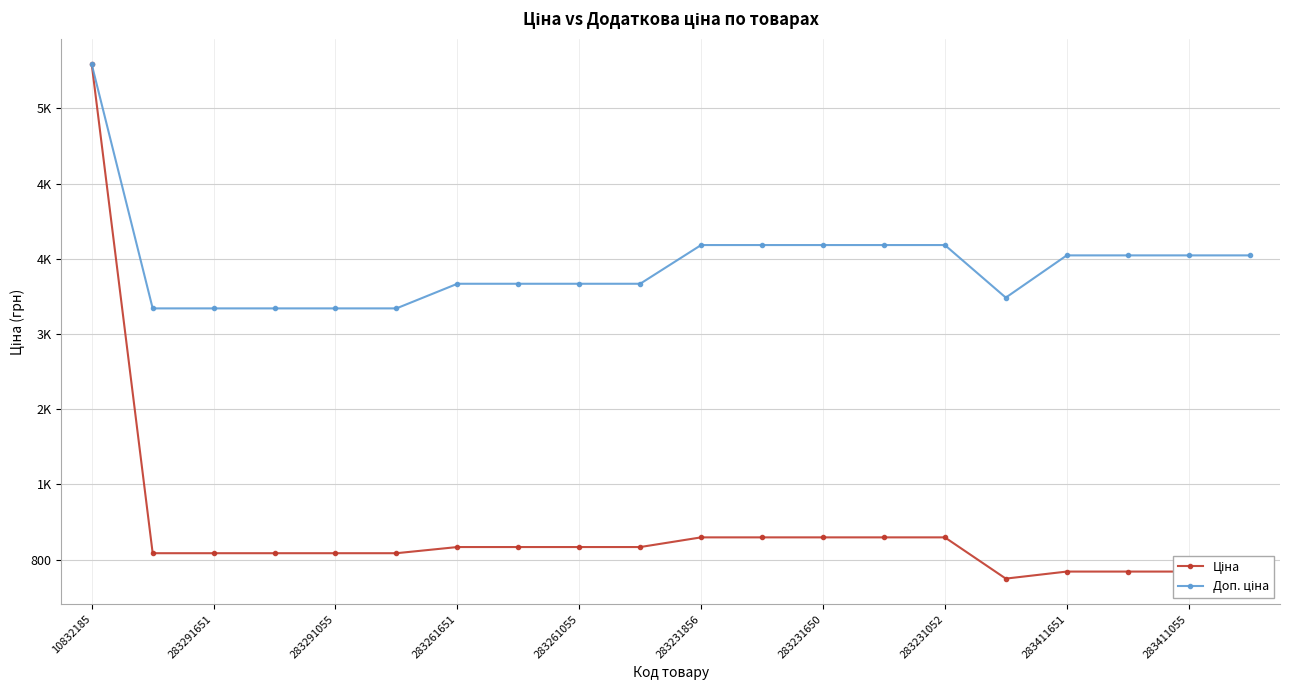

What is the highest value of the Доп. ціна series?

6067.2